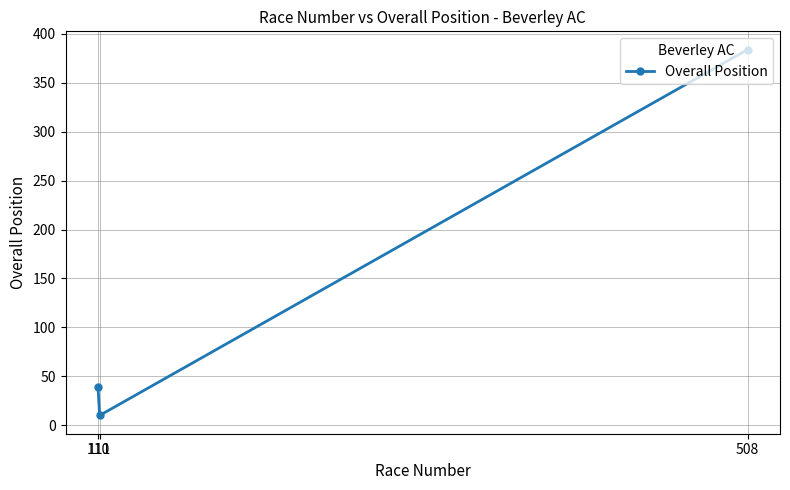

What is the average value?

144